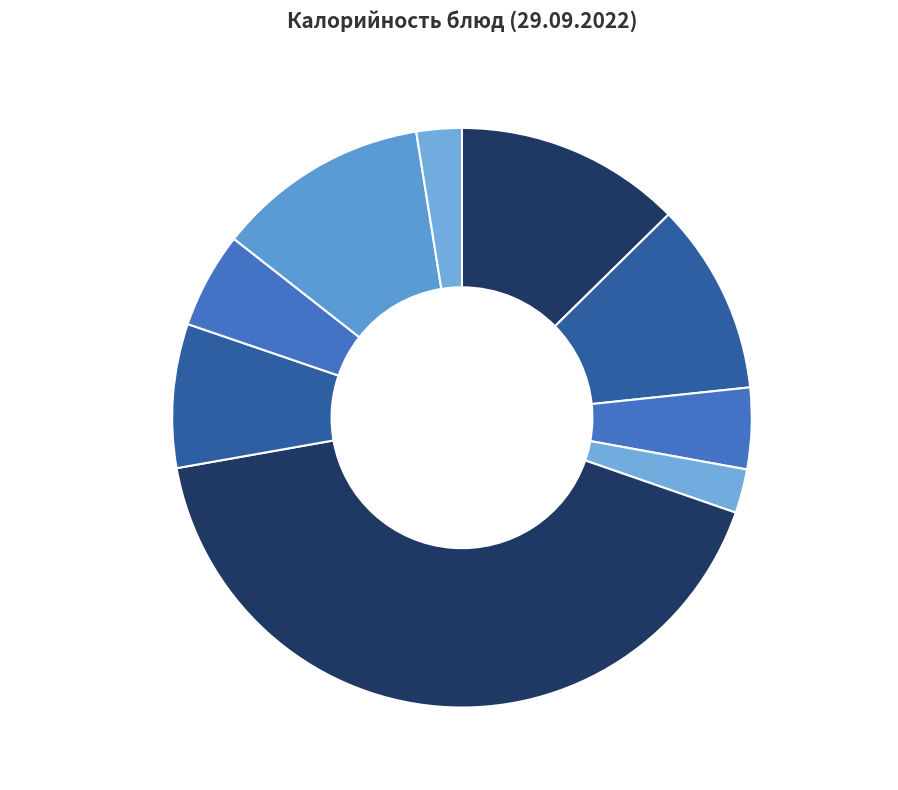

Is Чай с сахаром the majority of the pie?

No